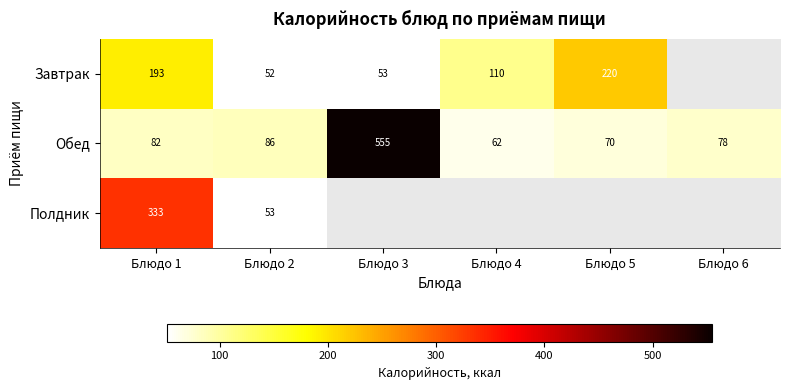

At Блюдо 2, list the series in order from smallest to largest.

Завтрак, Полдник, Обед